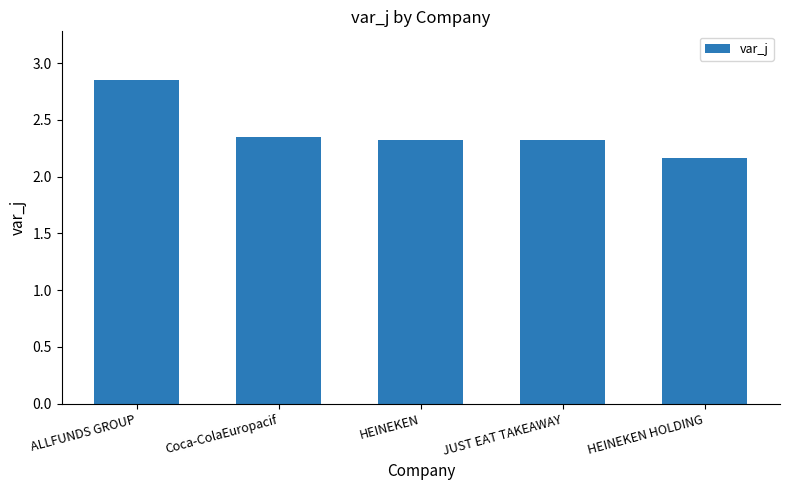

What is the change in value from ALLFUNDS GROUP to HEINEKEN?

-0.5